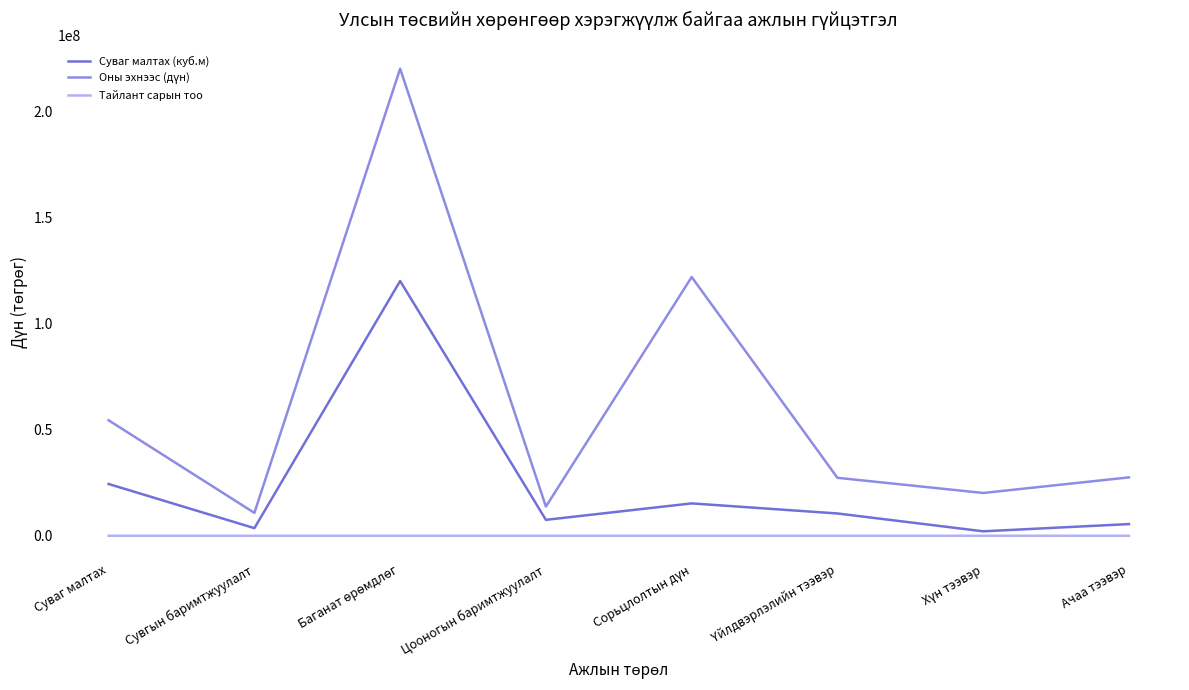

The value of Суваг малтах (куб.м) at Суваг малтах is 37081528.7. True or false?

False